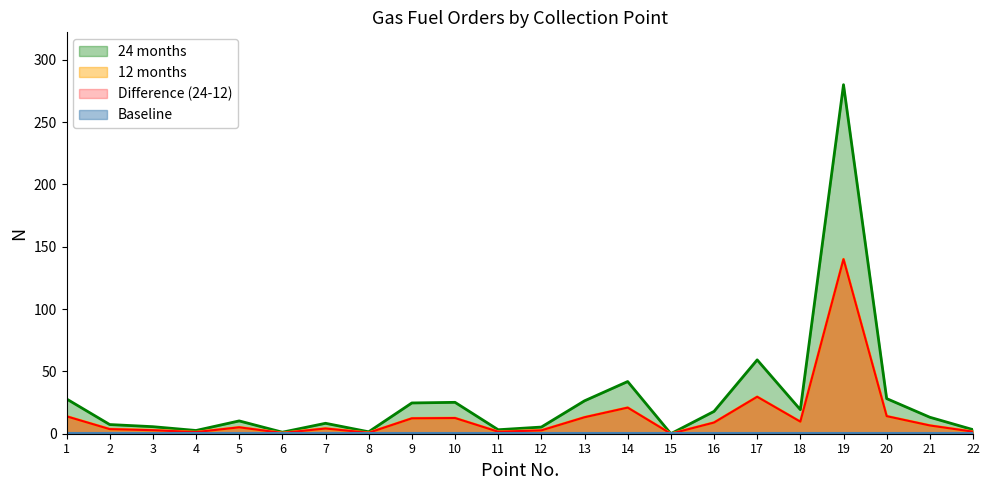

What is the difference between the highest and lowest values at 10?

12.6